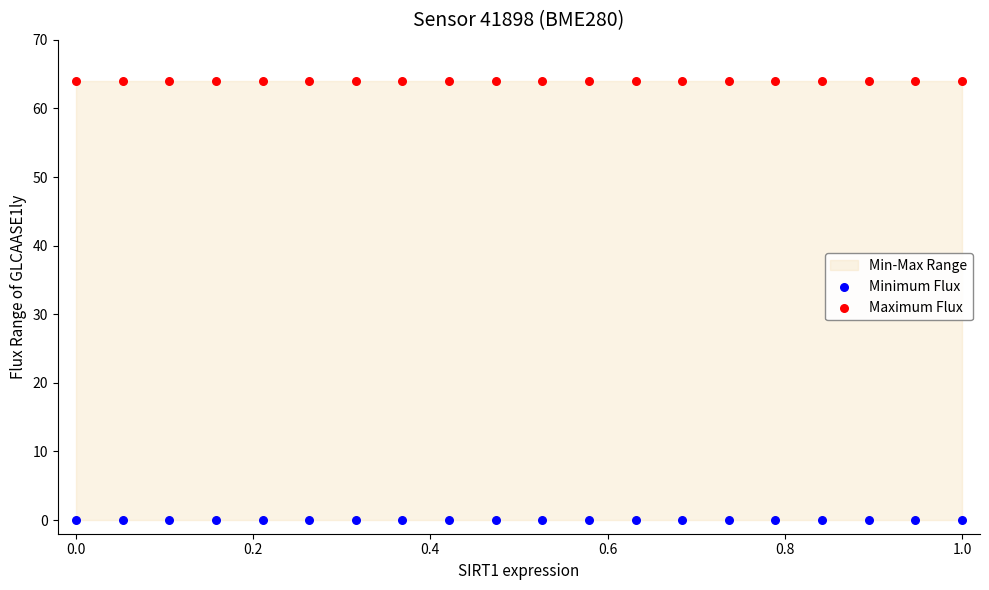

Which series reaches the minimum Y coordinate?

Minimum Flux